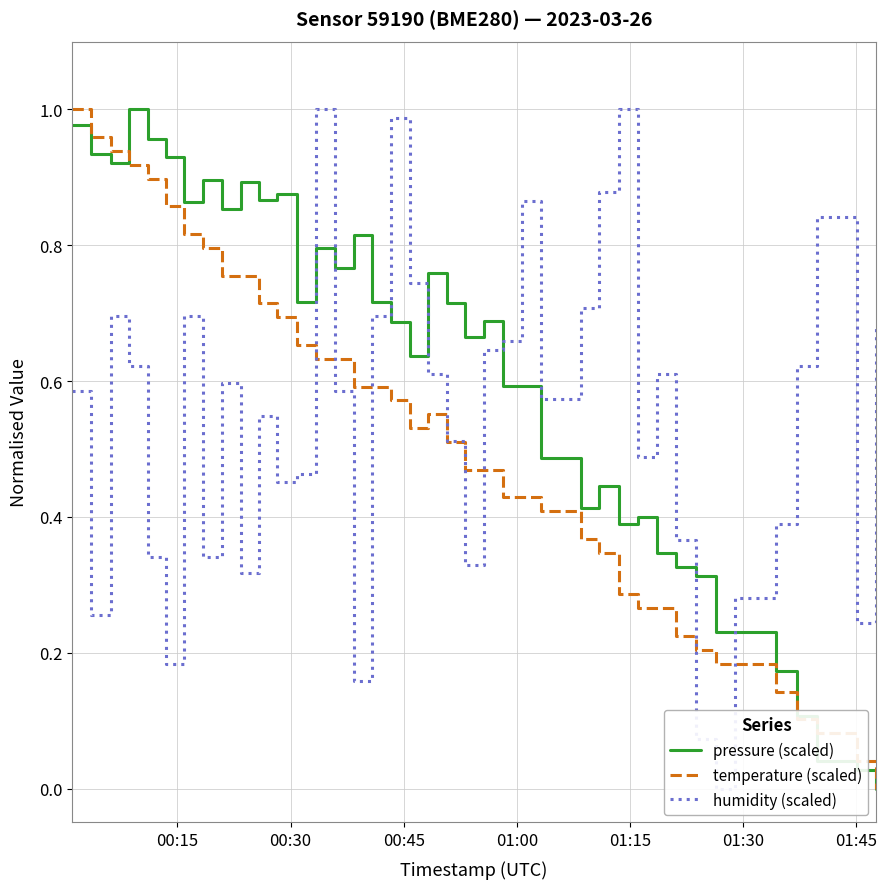

Reading right to left, list all the values displayed in this chart.

pressure (scaled): 0.0	0.0	0.0	0.1	0.2	0.2	0.2	0.3	0.3	0.3	0.4	0.4	0.4	0.4	0.5	0.6	0.6	0.7	0.7	0.7	0.8	0.6	0.7	0.7	0.8	0.8	0.8	0.7	0.9	0.9	0.9	0.9	0.9	0.9	0.9	1.0	1.0	0.9	0.9	1.0
temperature (scaled): 0.0	0.0	0.1	0.1	0.1	0.2	0.2	0.2	0.2	0.3	0.3	0.3	0.3	0.4	0.4	0.4	0.4	0.5	0.5	0.5	0.6	0.5	0.6	0.6	0.6	0.6	0.6	0.7	0.7	0.7	0.8	0.8	0.8	0.8	0.9	0.9	0.9	0.9	1.0	1.0
humidity (scaled): 0.7	0.2	0.8	0.6	0.4	0.3	0.0	0.1	0.4	0.6	0.5	1.0	0.9	0.7	0.6	0.9	0.7	0.6	0.3	0.5	0.6	0.7	1.0	0.7	0.2	0.6	1.0	0.5	0.5	0.5	0.3	0.6	0.3	0.7	0.2	0.3	0.6	0.7	0.3	0.6